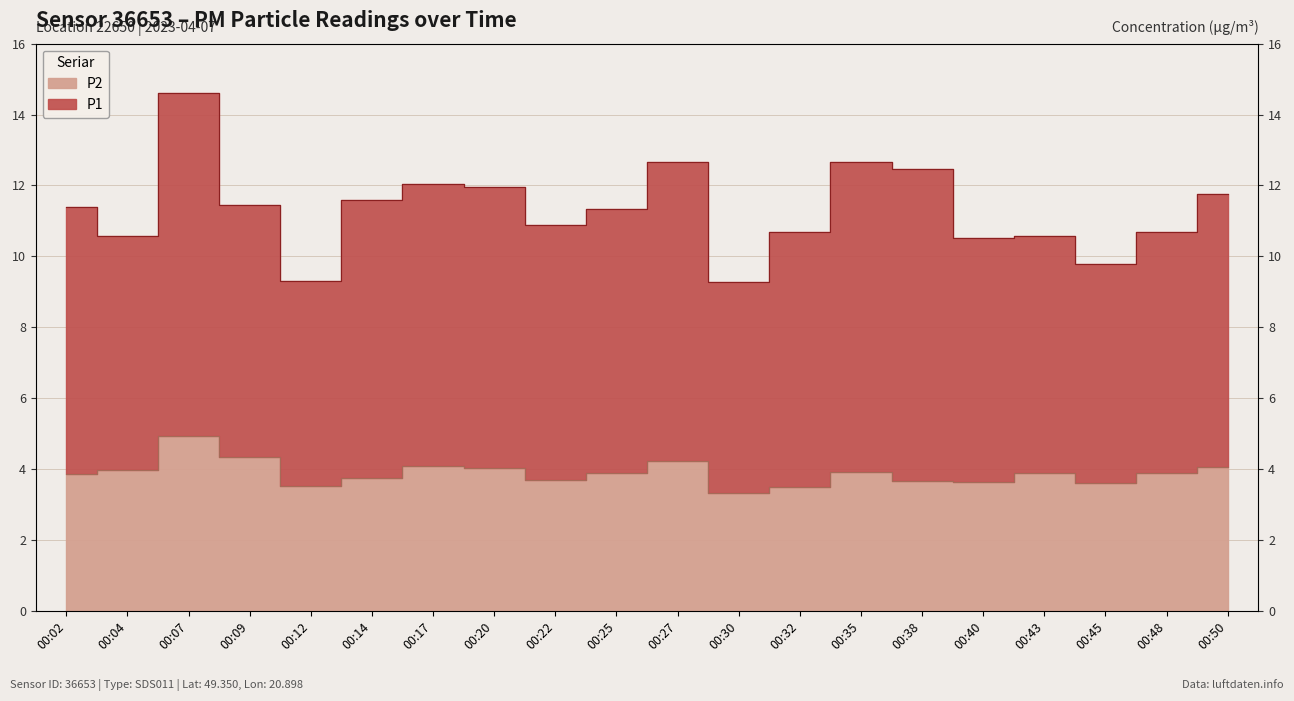

Which has a higher value, 00:07 or 00:50?

00:07